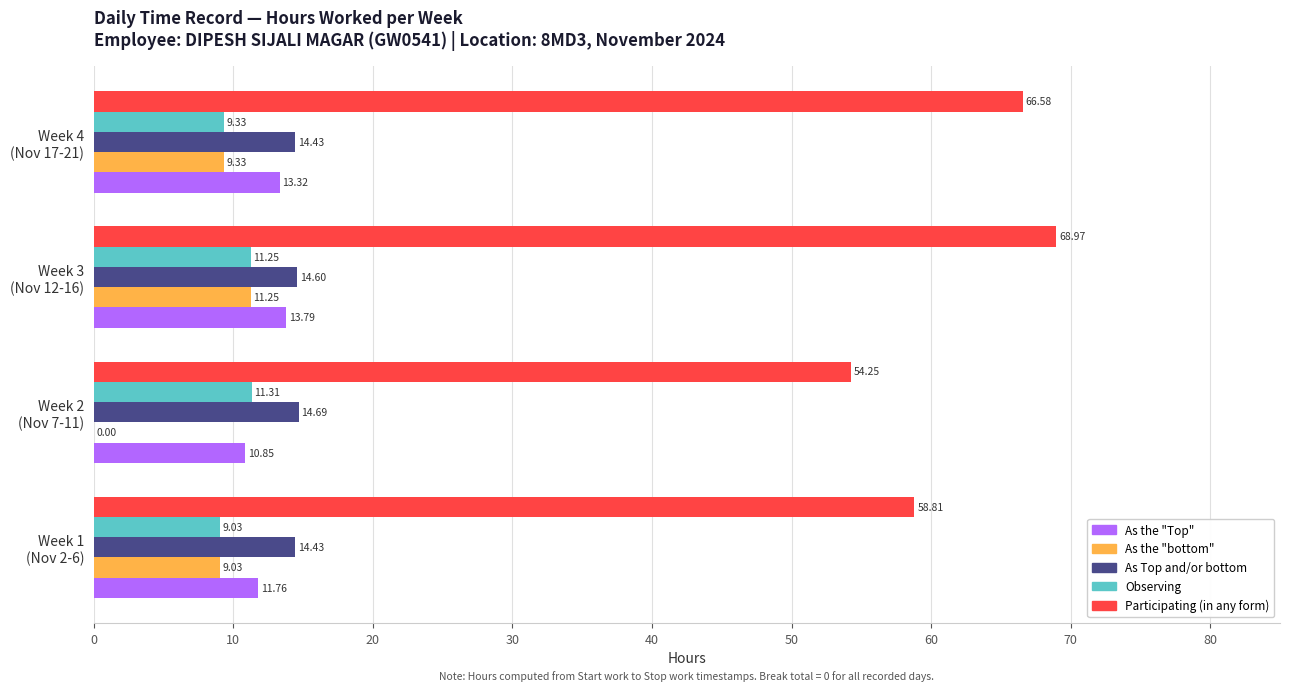

Which series has the largest total across all categories?

Participating (in any form)